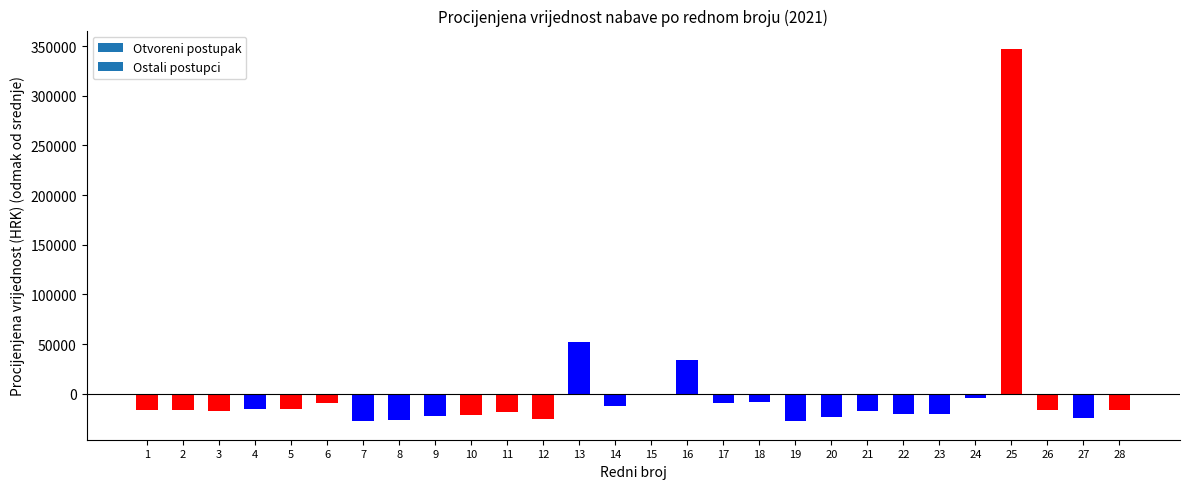

What is the maximum value shown in the chart?

347007.9